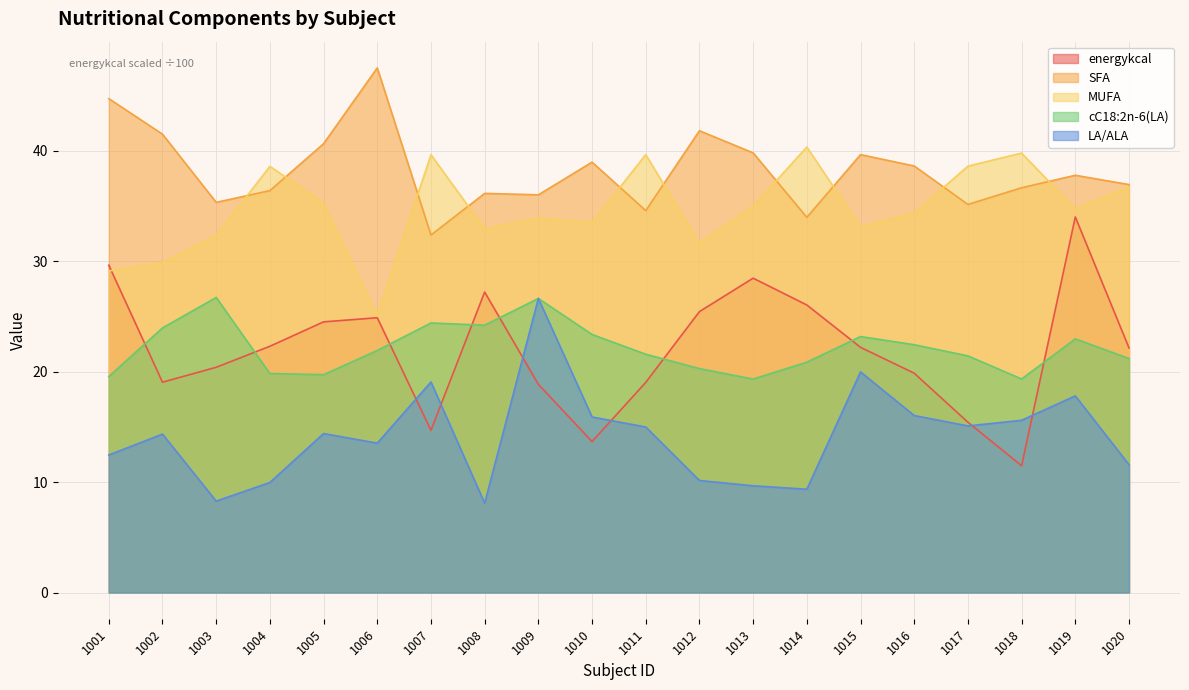

True or false: MUFA and cC18:2n-6(LA) intersect in this chart.

False